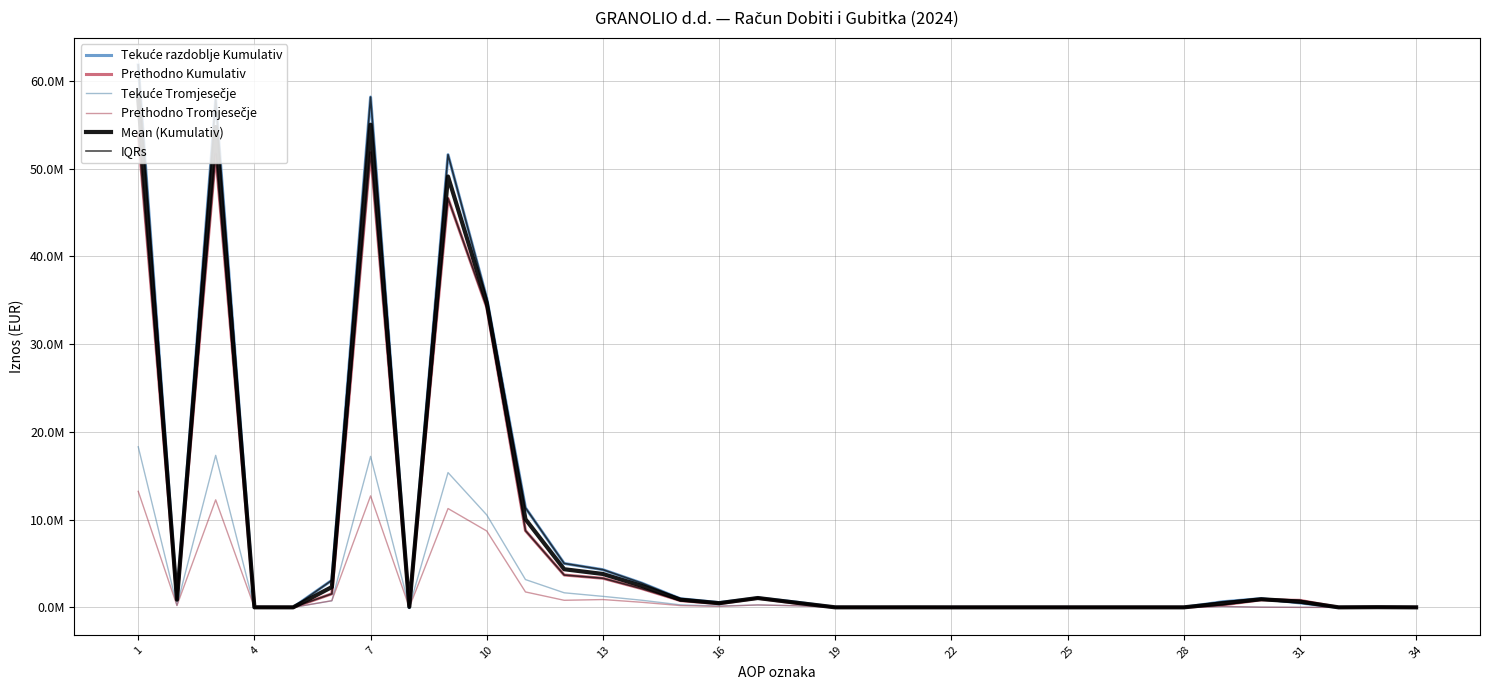

How many times do Tekuće Tromjesečje and Prethodno Kumulativ cross each other?

1